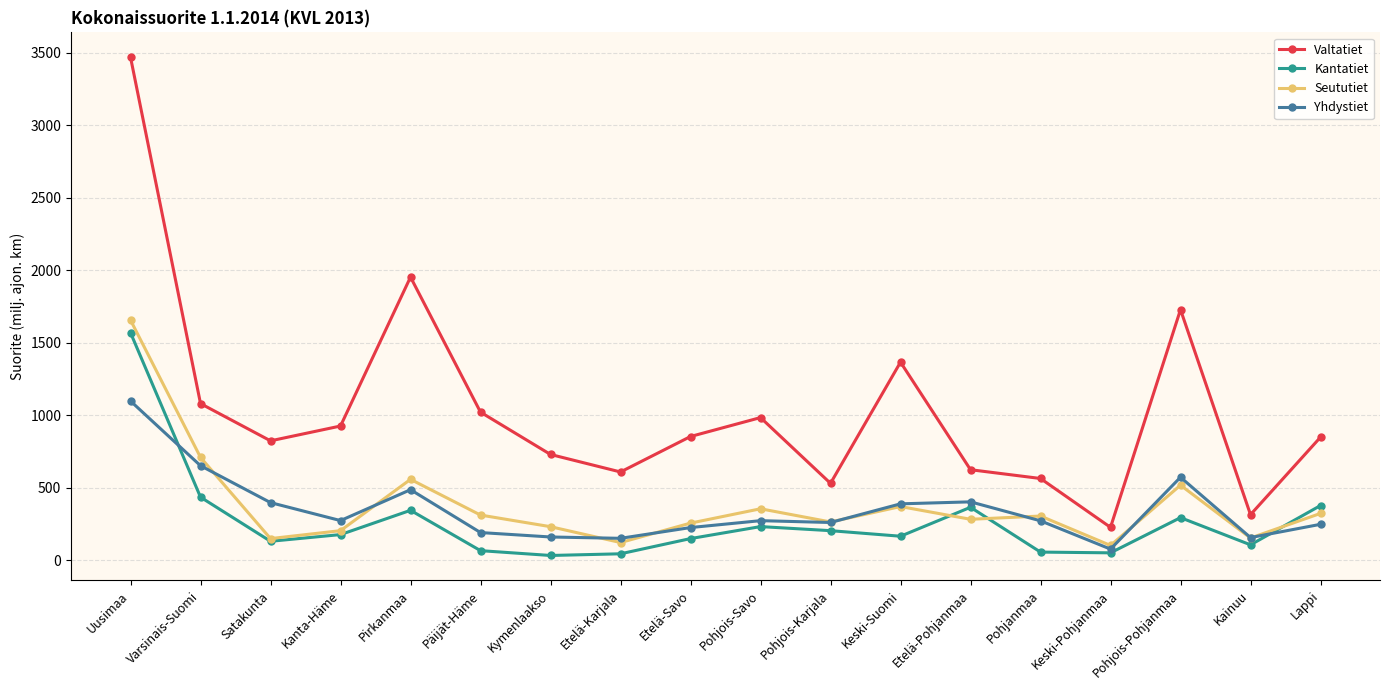

What value does the Kantatiet series have at Kainuu?

105.5